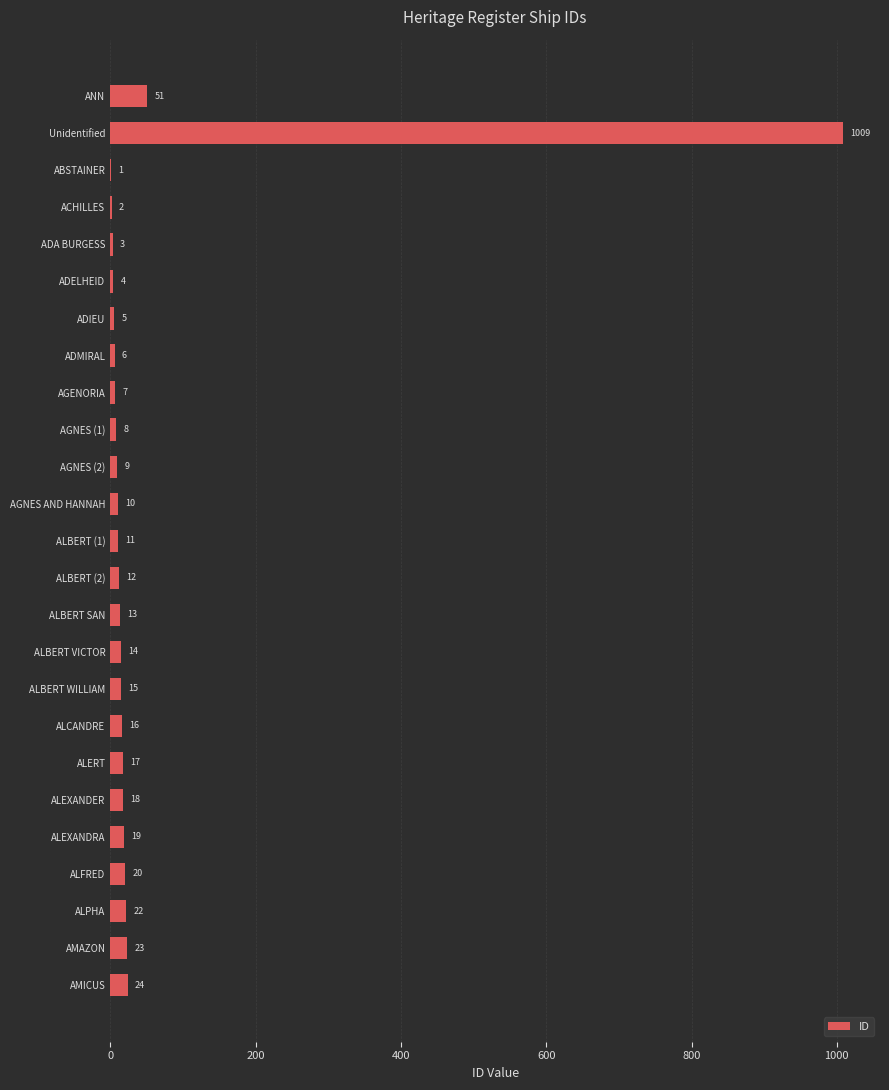

What is the sum of the values at ALBERT SAN and ALFRED?

33